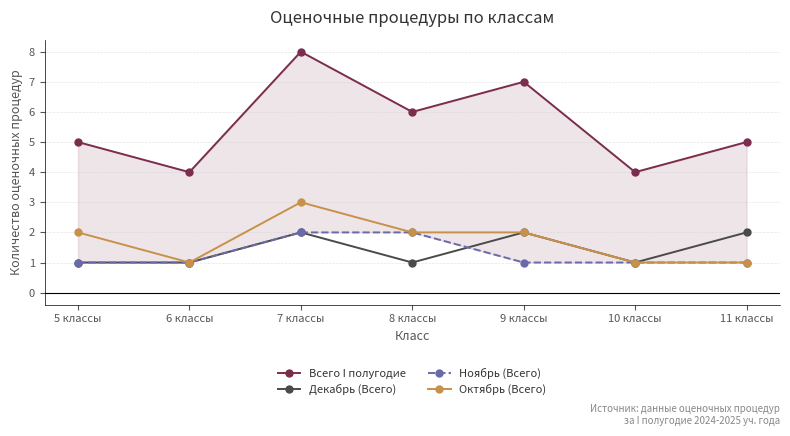

What position from the left is 8 классы?

4